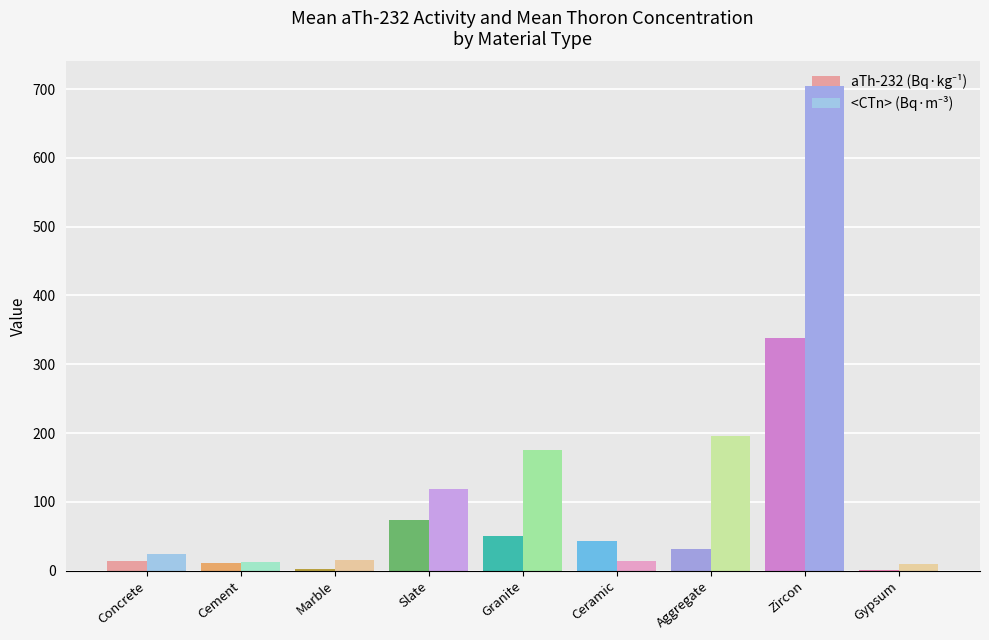

At which category is the sum across all series the highest?

Zircon